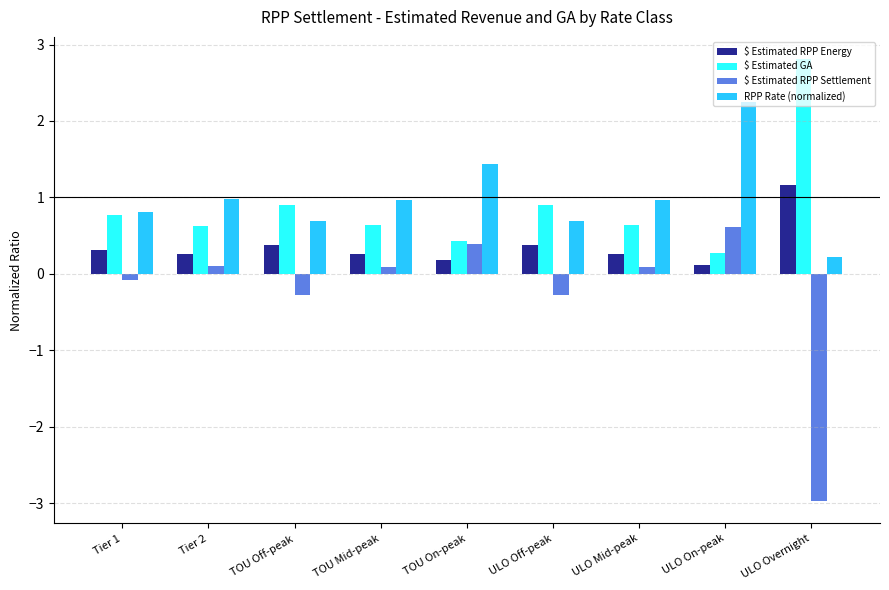

Between TOU On-peak and ULO On-peak, which series saw the biggest shift?

RPP Rate (normalized)